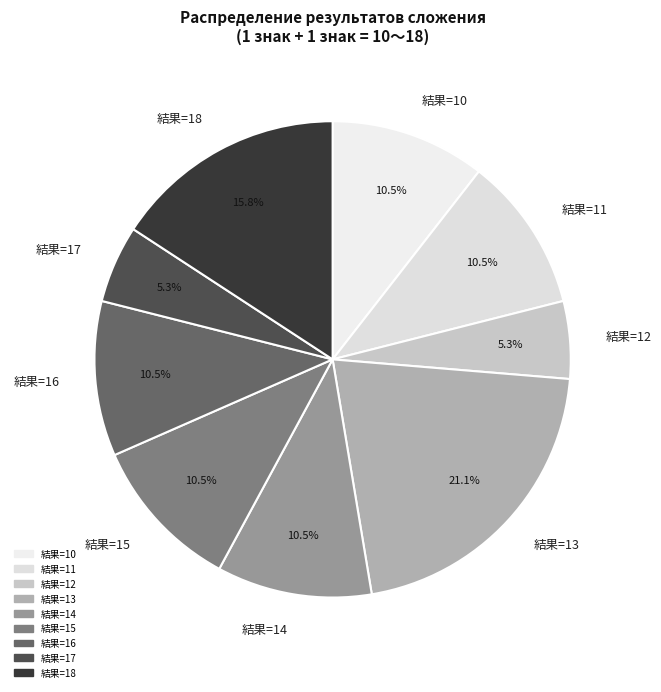

What percentage is NOT represented by 結果=16?

89.5%